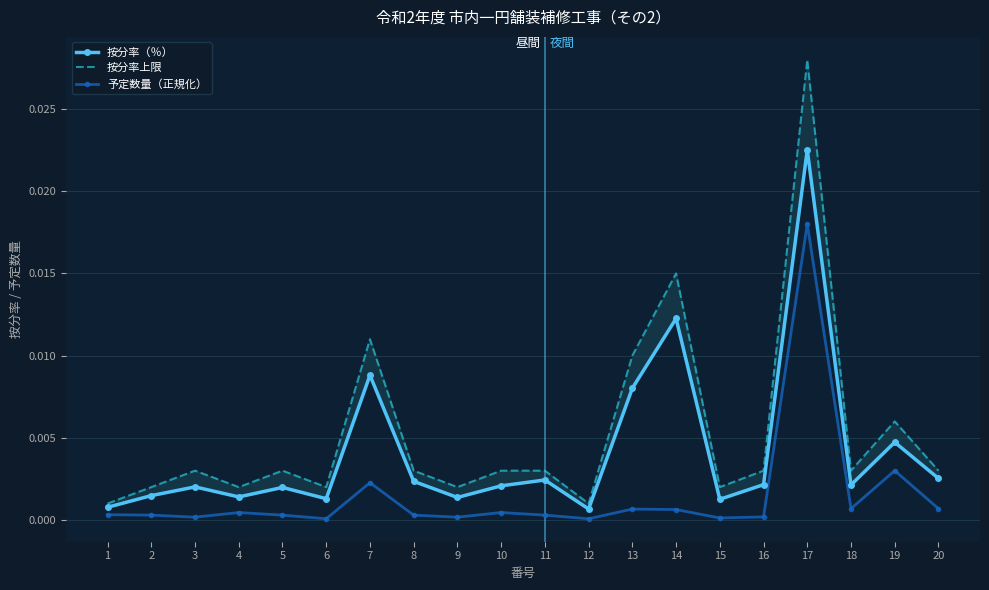

Which category has the lowest value in the 按分率上限 series?

1